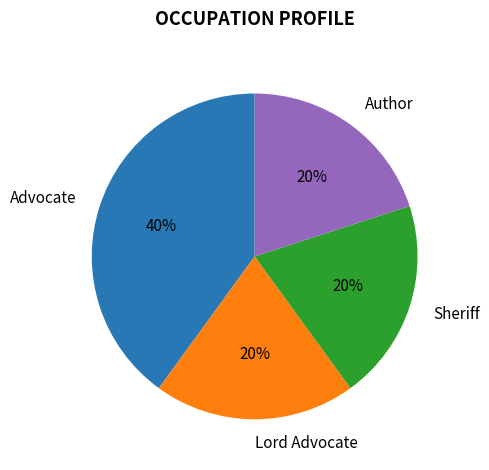

Combined, do Advocate and Lord Advocate account for over 50%?

Yes